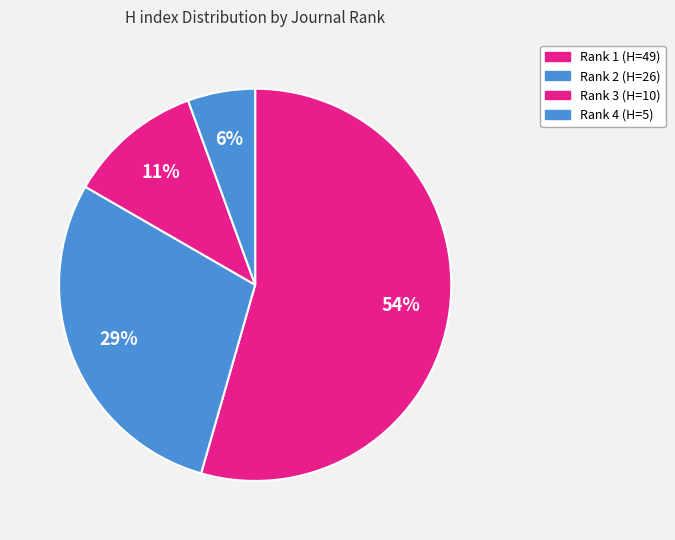

How many slices are in this pie chart?

4